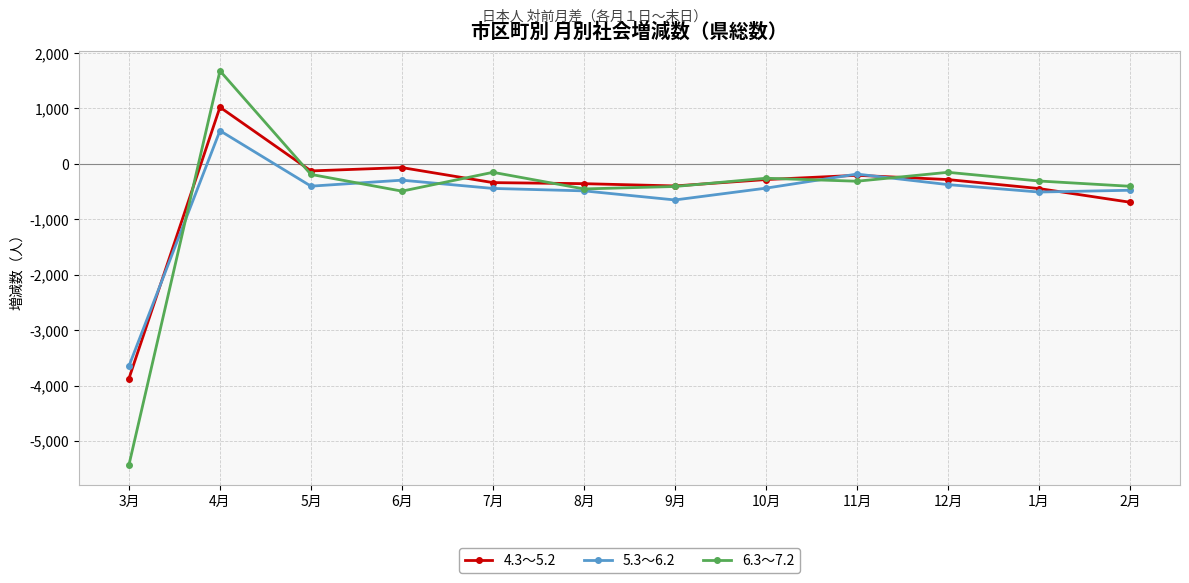

Count the number of data series in this chart.

3